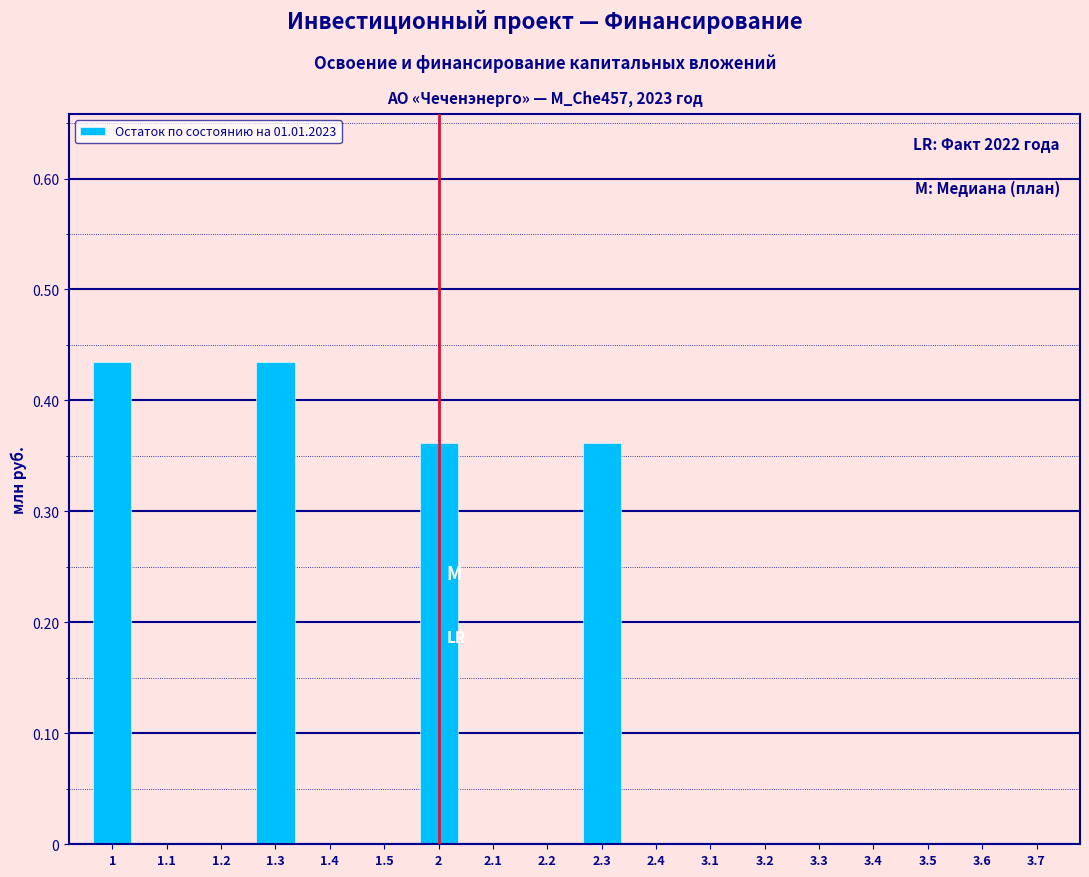

What is the sum of all values?

1.6